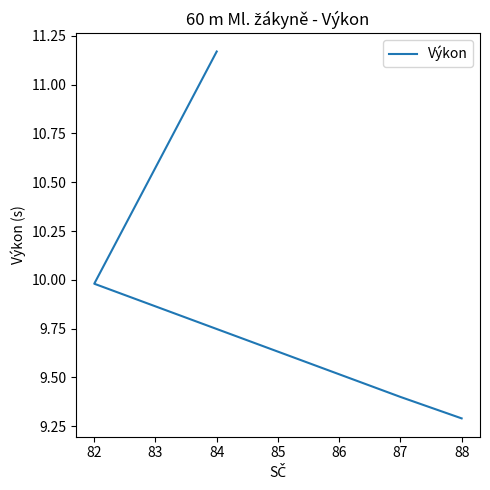

What is the ratio of the value at 87 to the value at 82?

0.9